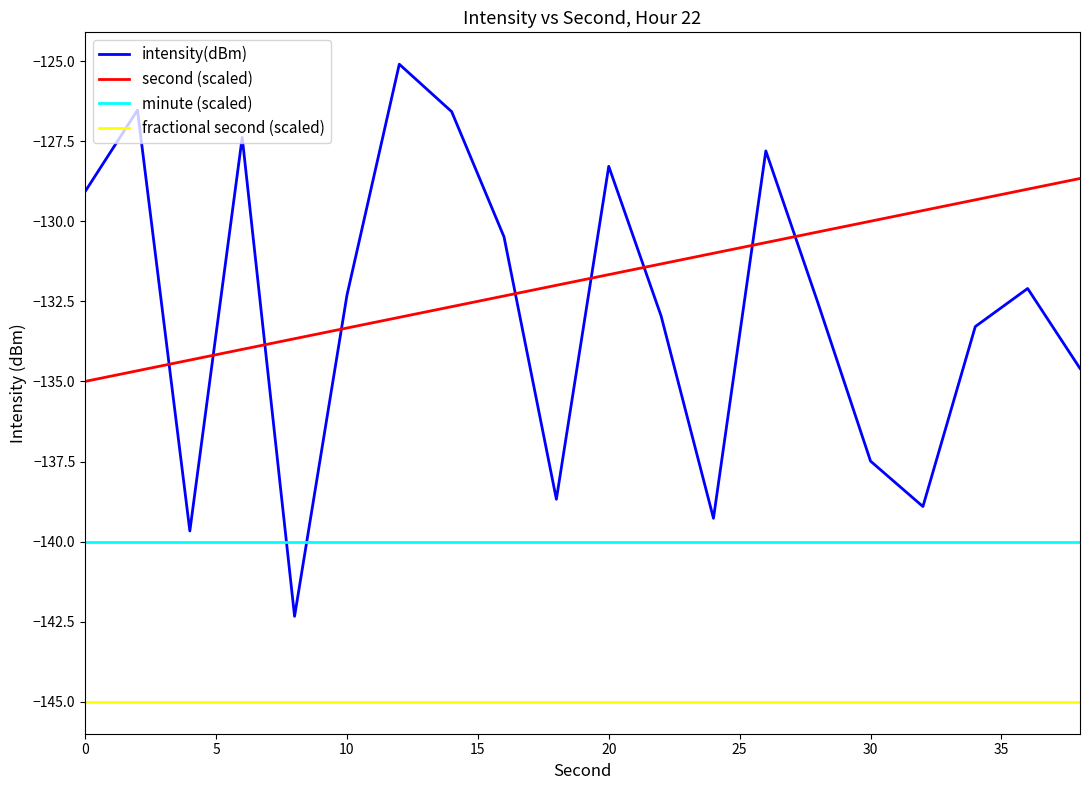

Which series has the largest range (max minus min)?

intensity(dBm)